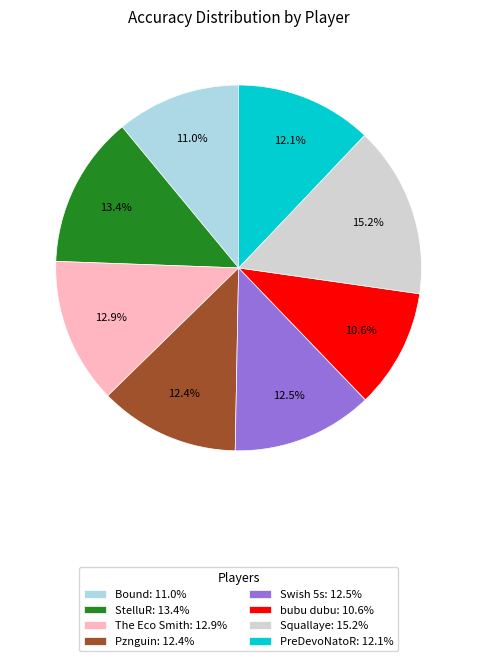

Which has a higher value, PreDevoNatoR or The Eco Smith?

The Eco Smith